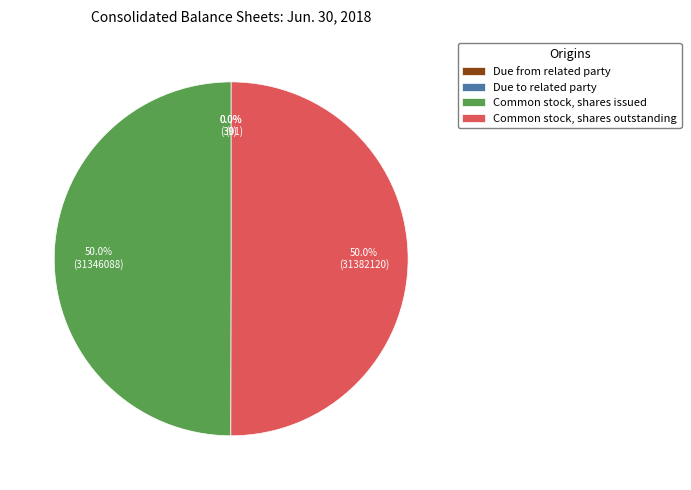

What is the total percentage of Common stock, shares outstanding and Common stock, shares issued?

100.0%